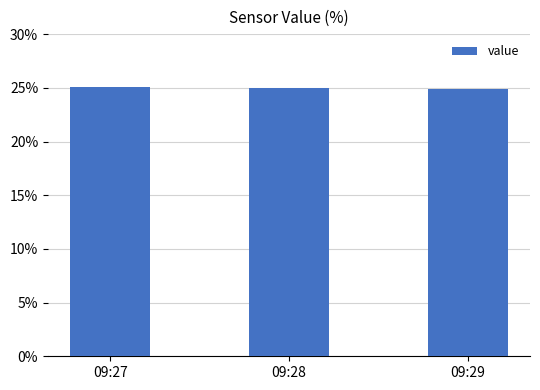

What is the smallest value displayed?

24.9